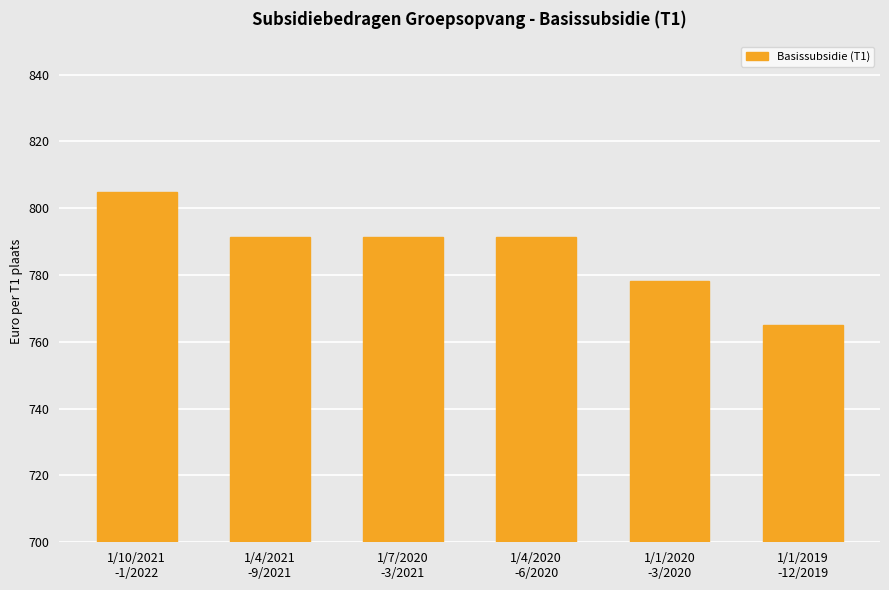

What is the label of the 3rd bar from the left?

1/7/2020
-3/2021